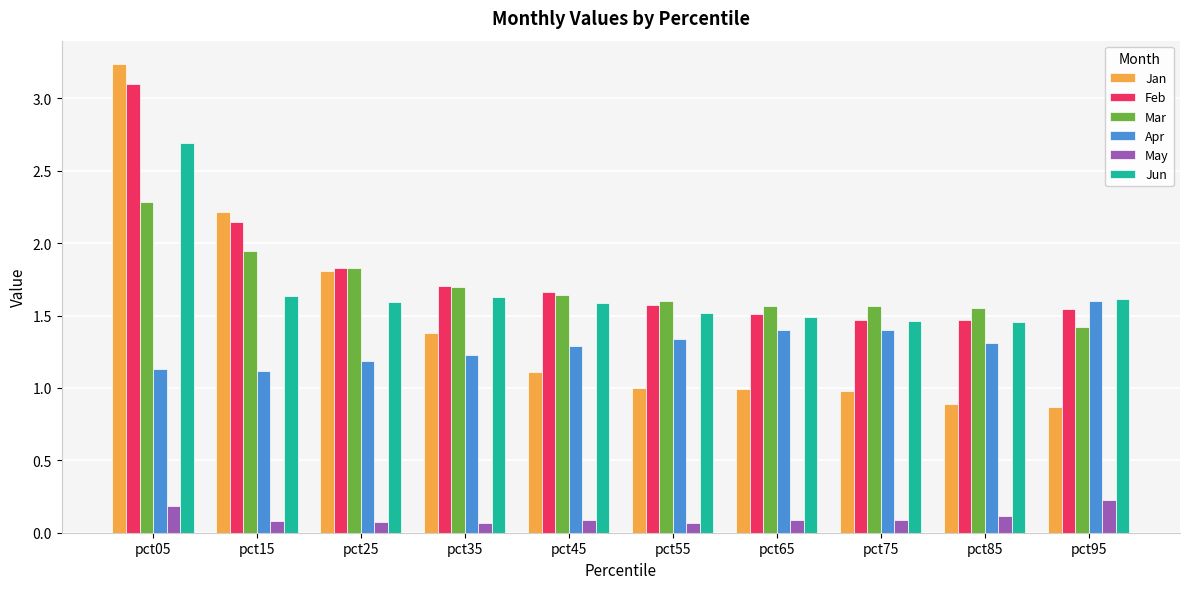

Which label corresponds to the largest value in the chart?

pct05